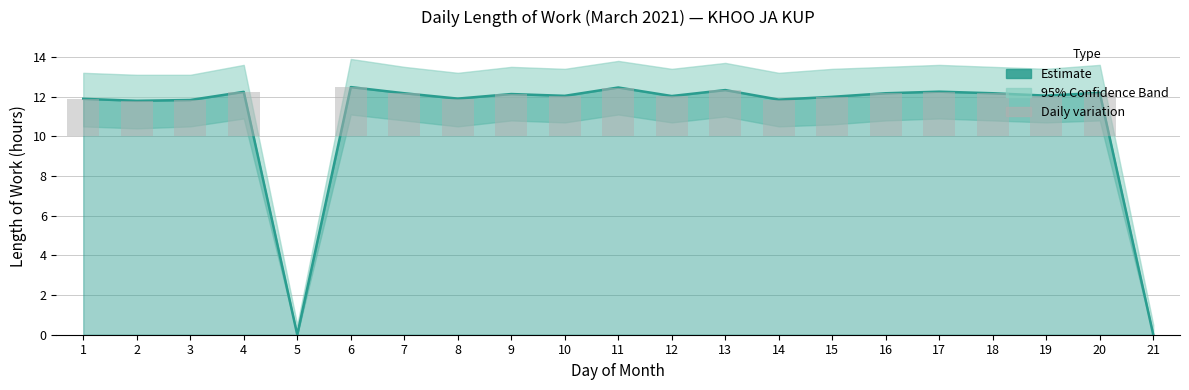

What is the difference between the maximum and minimum values?

12.5